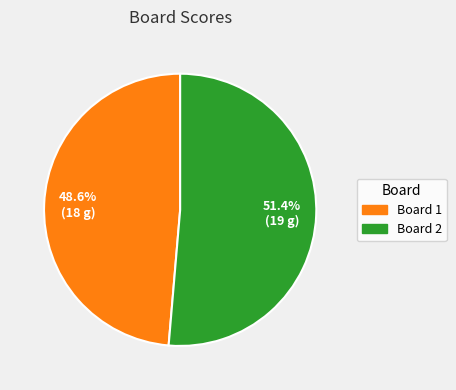

Combined, do Board 2 and Board 1 account for over 50%?

Yes